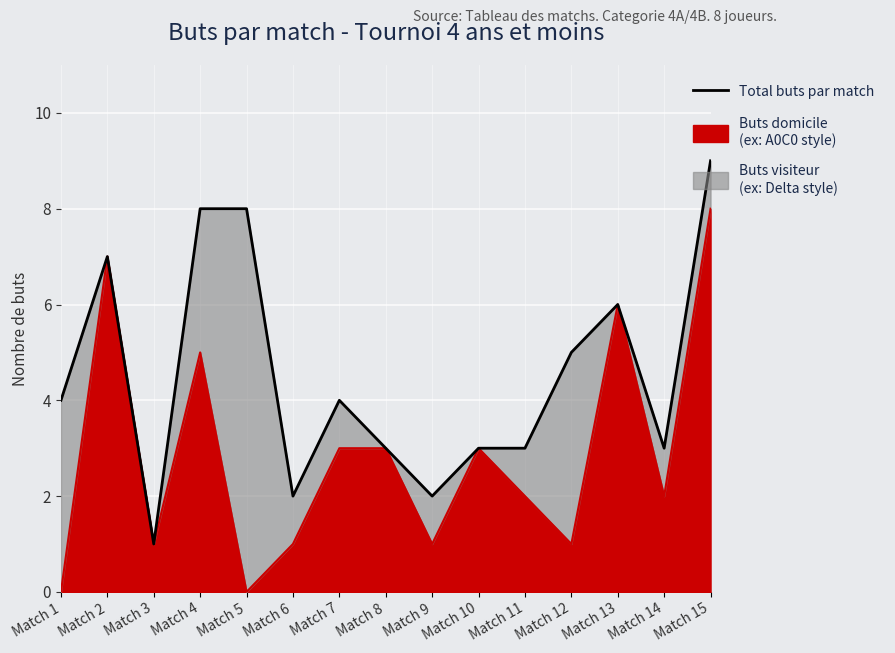

How many lines are shown in the chart?

1